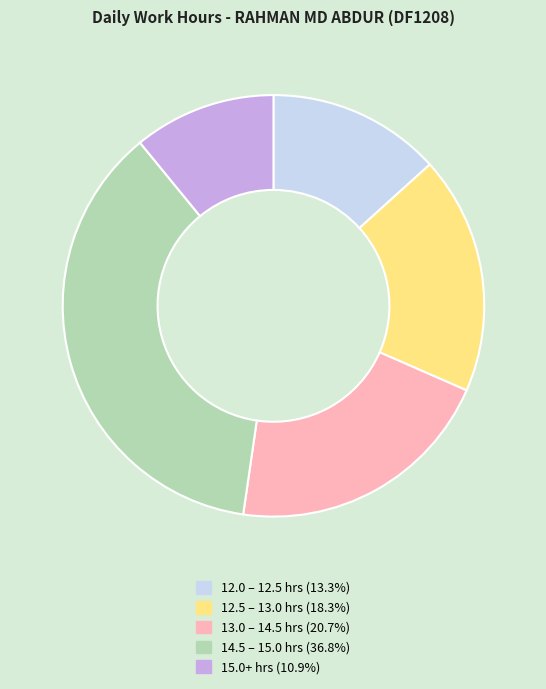

Does any single category account for the majority?

No